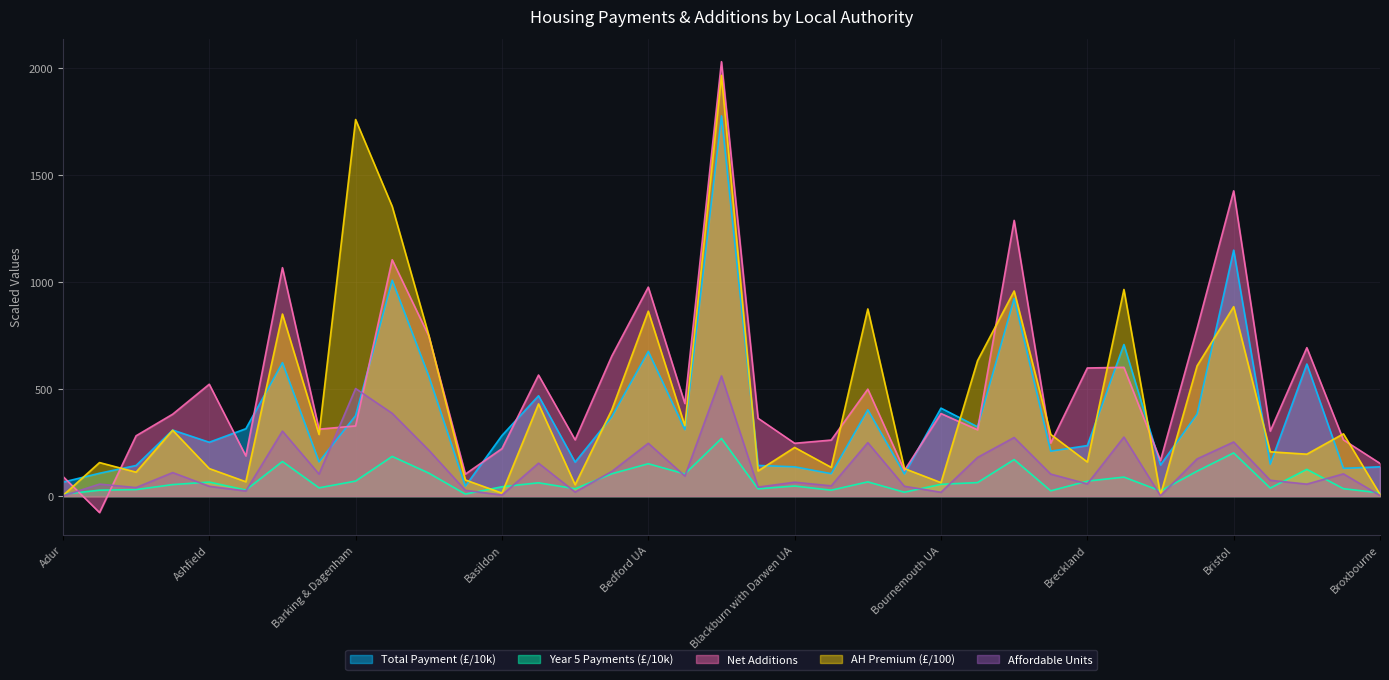

True or false: Net Additions has a value of 749.0 at Barnsley.

True